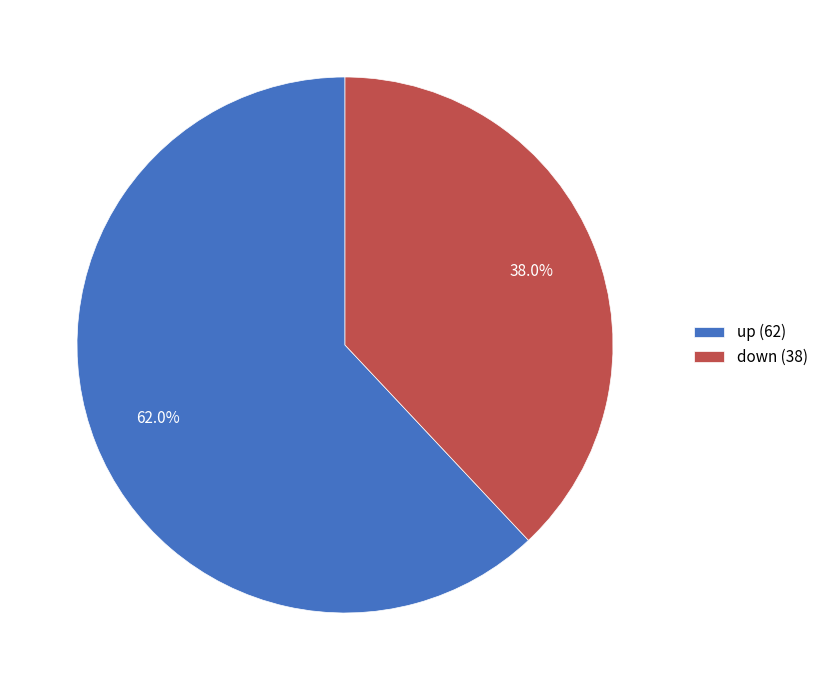

What percentage is the up slice, to the nearest percent?

62%